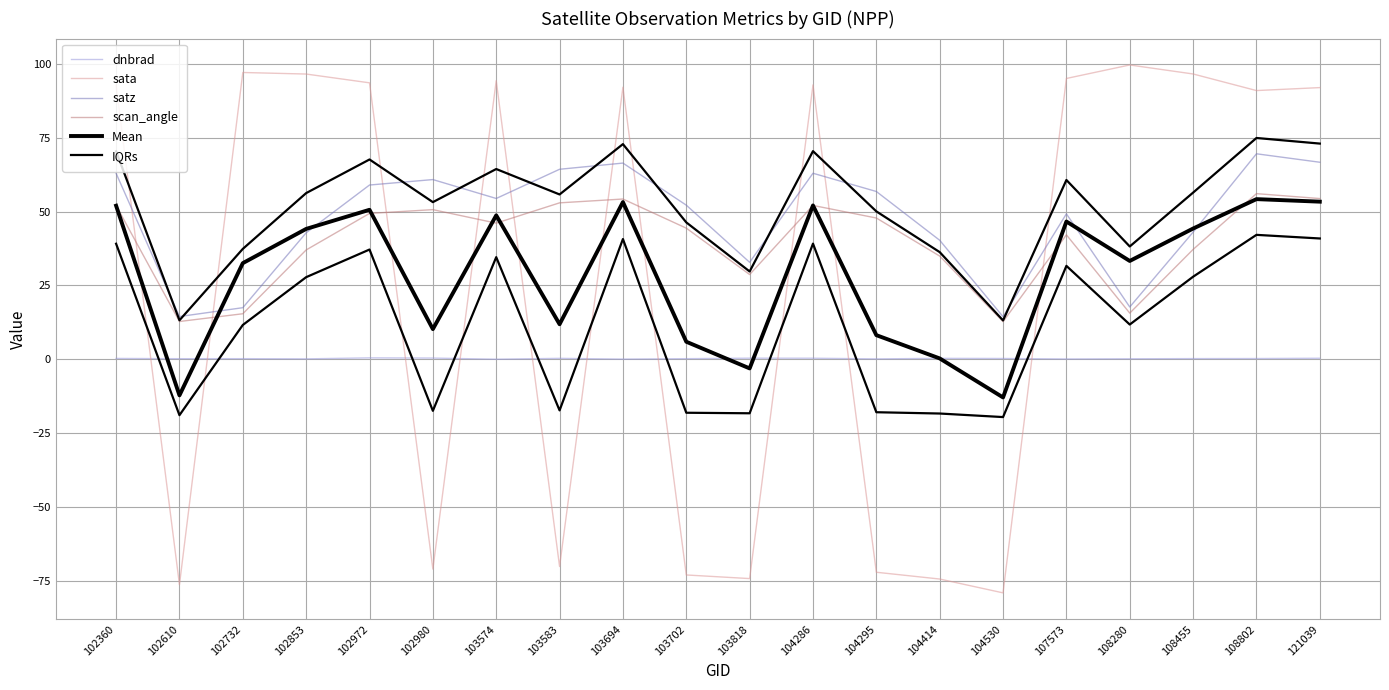

At which category does dnbrad reach its first local valley?

102610